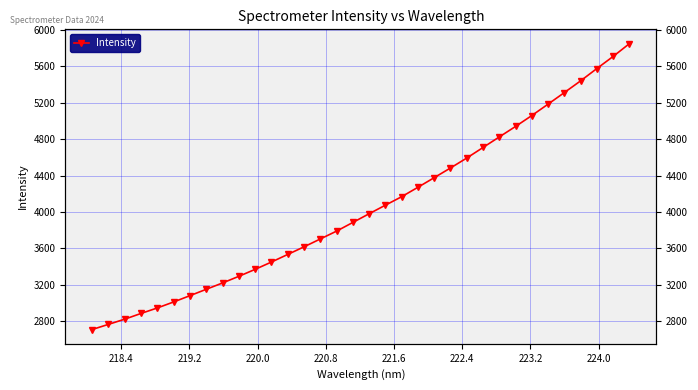

How many data points are above 3980?

17